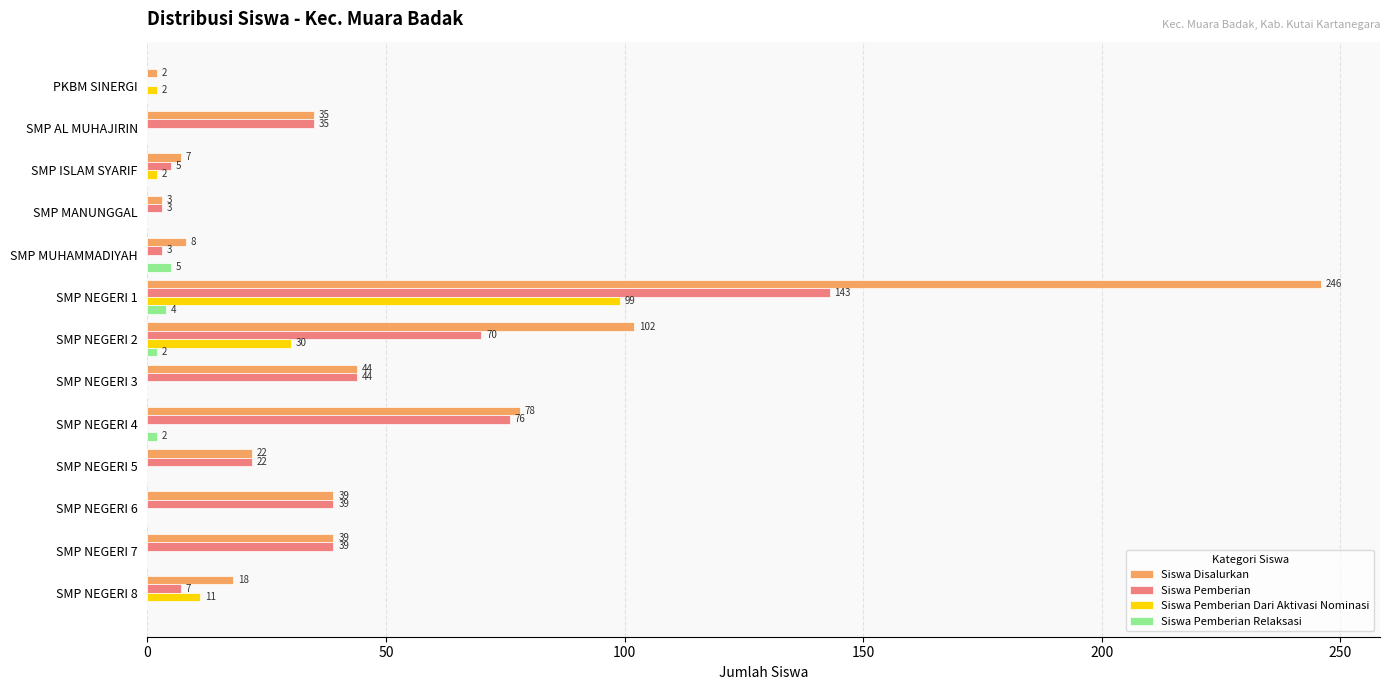

At which label is Siswa Pemberian closest to 71?

SMP NEGERI 2